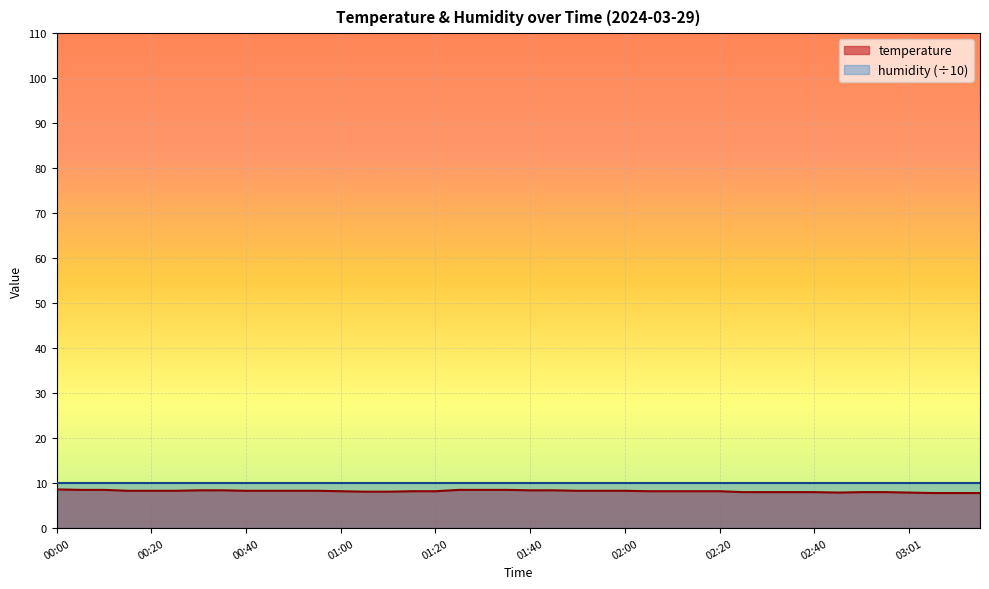

Which has a higher value, 02:35 or 00:40?

00:40